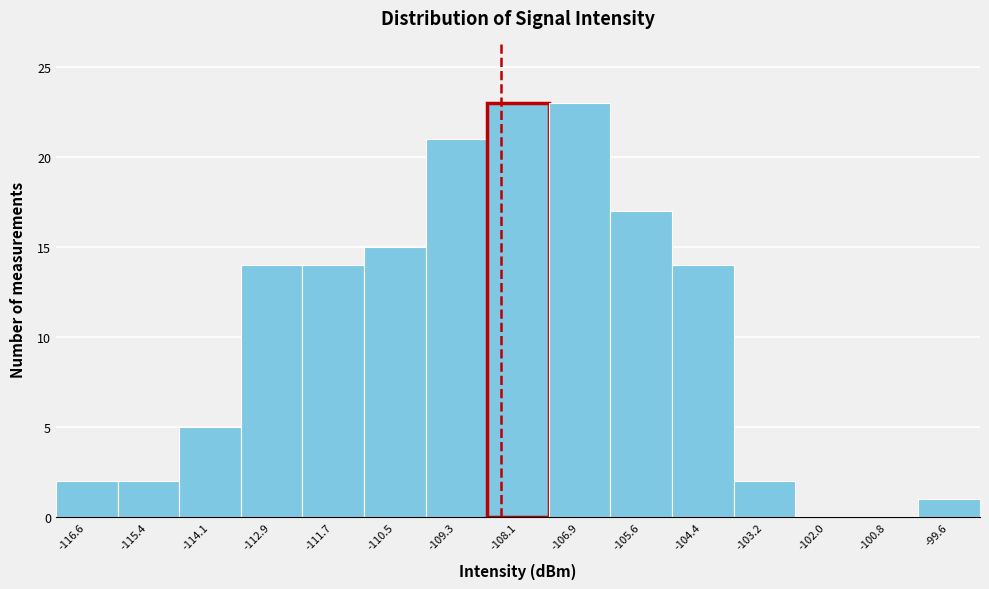

Reading right to left, what are all the values shown in this chart?

-99.6=1	-100.8=0	-102.0=0	-103.2=2	-104.4=14	-105.6=17	-106.9=23	-108.1=23	-109.3=21	-110.5=15	-111.7=14	-112.9=14	-114.1=5	-115.4=2	-116.6=2